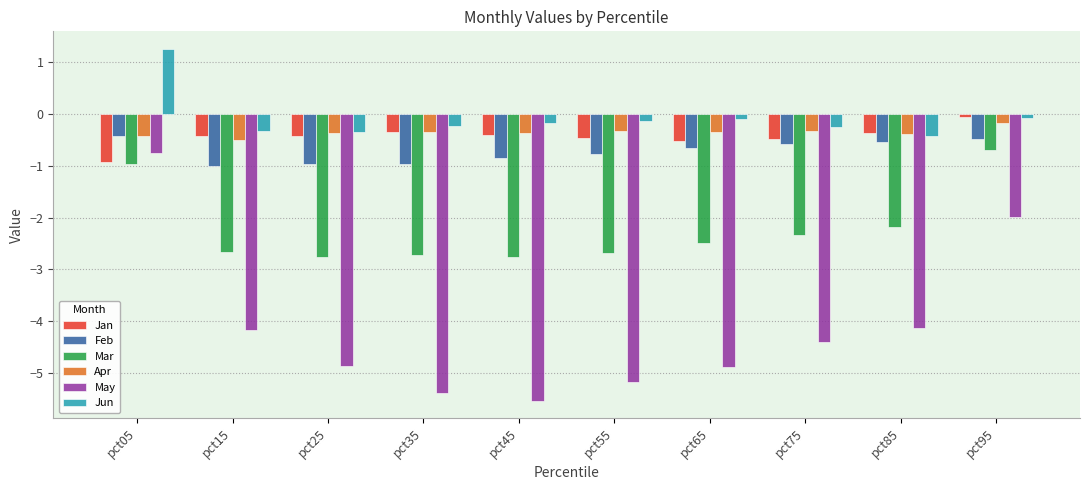

At which label is May closest to -3?

pct95